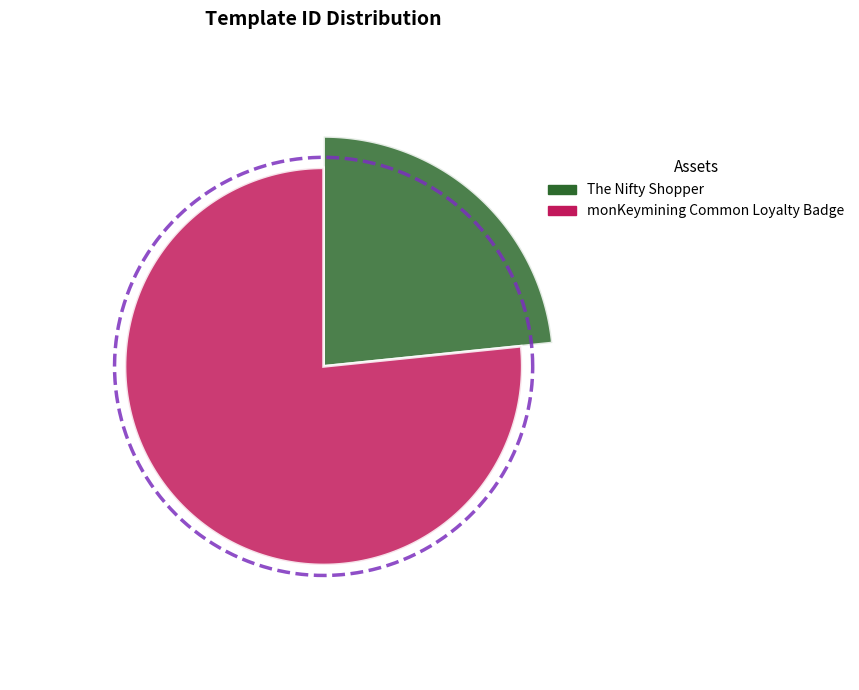

How many segments does this pie chart have?

2